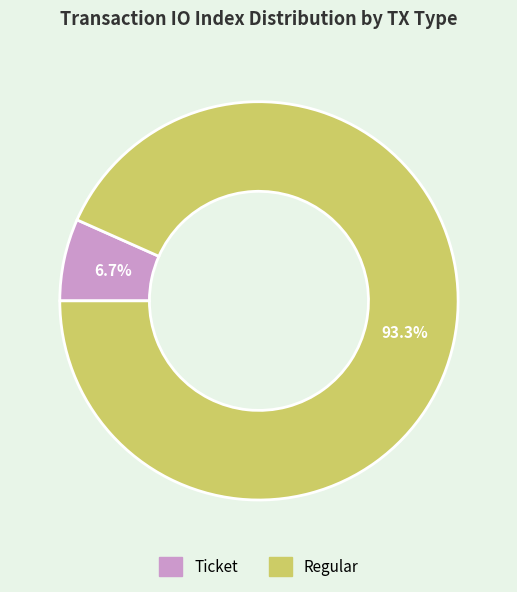

To the nearest percent, what is the difference between the largest and smallest slice percentages?

87%